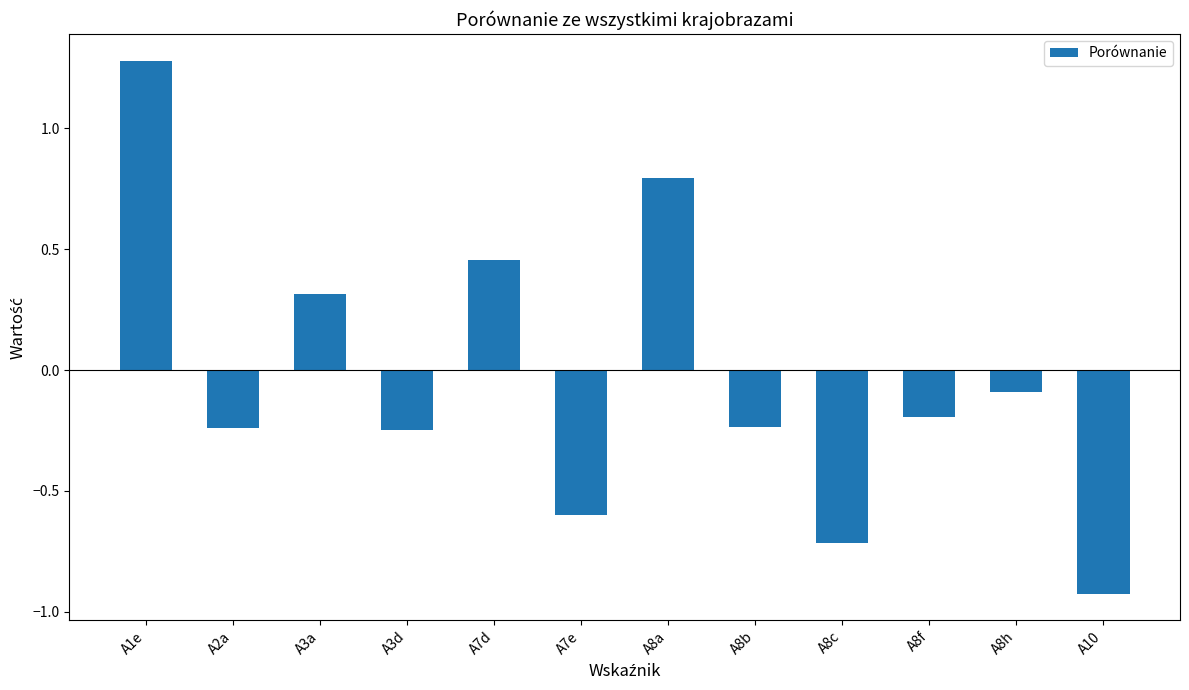

At which label is the value closest to 0?

A8h